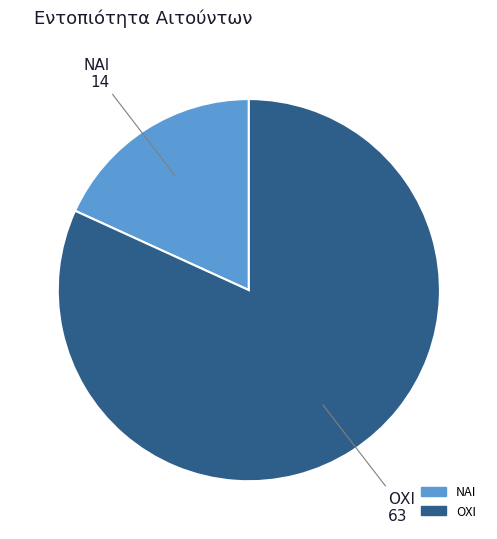

Between ΝΑΙ and ΟΧΙ, which is larger?

ΟΧΙ